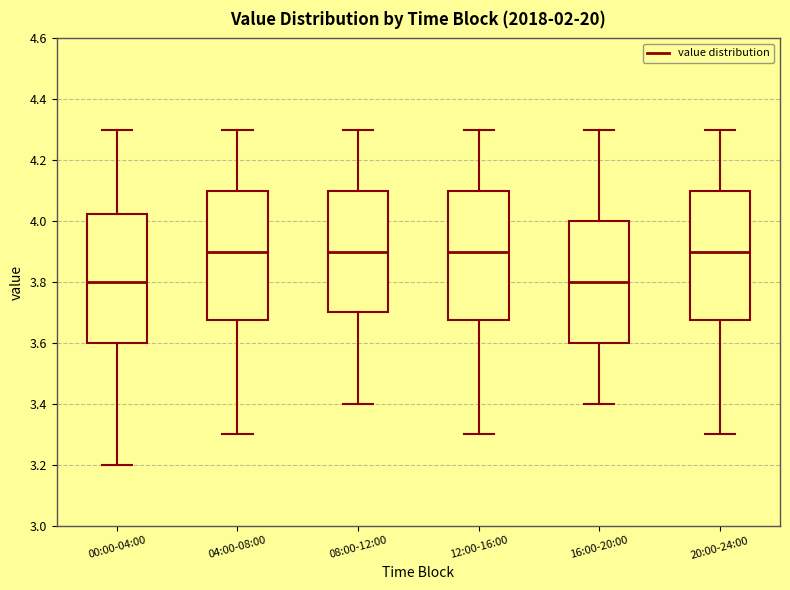

Reading left to right, read every box against the y-axis: the position of its median line, the range the box covers, and the ends of its whiskers. The values are not printed on the chart, so give them approximately, as read against the axis.

00:00-04:00: median 3.80, box 3.60 to 4.02, whiskers 3.20 to 4.30
04:00-08:00: median 3.90, box 3.68 to 4.10, whiskers 3.30 to 4.30
08:00-12:00: median 3.90, box 3.70 to 4.10, whiskers 3.40 to 4.30
12:00-16:00: median 3.90, box 3.68 to 4.10, whiskers 3.30 to 4.30
16:00-20:00: median 3.80, box 3.60 to 4.00, whiskers 3.40 to 4.30
20:00-24:00: median 3.90, box 3.68 to 4.10, whiskers 3.30 to 4.30